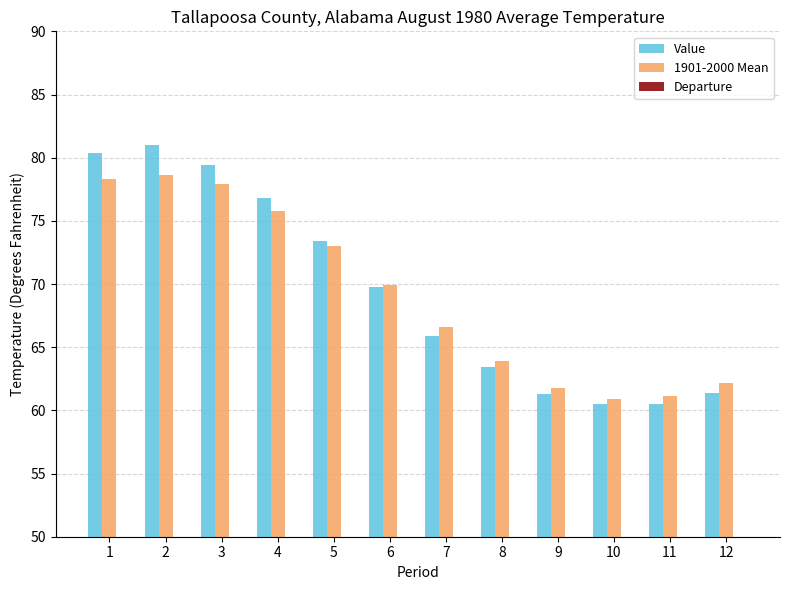

Is it true that Departure equals 2.1 at 1?

True